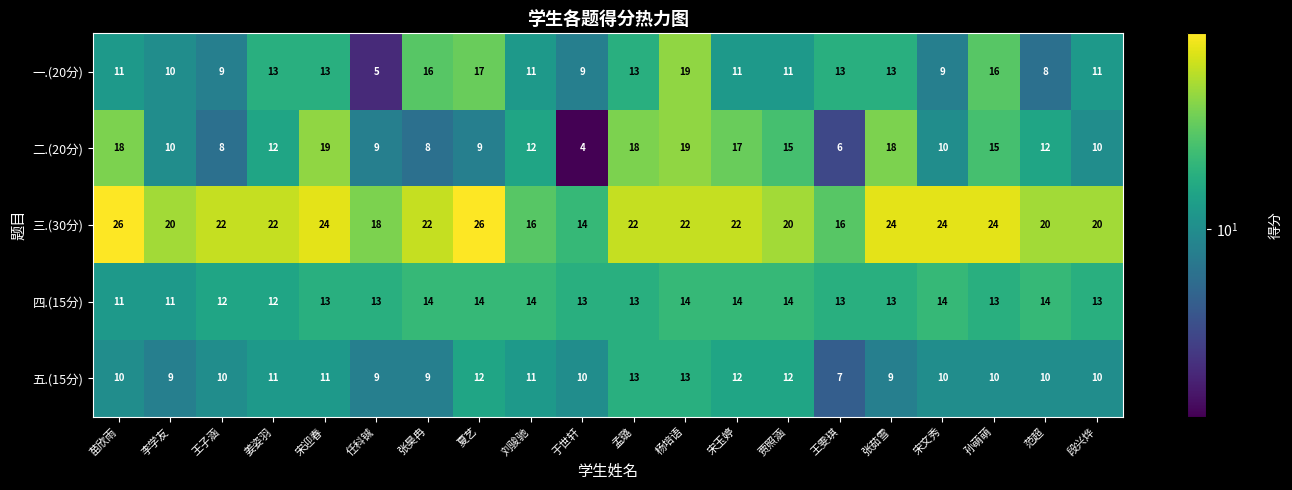

Which series has the largest total across all categories?

三.(30分)